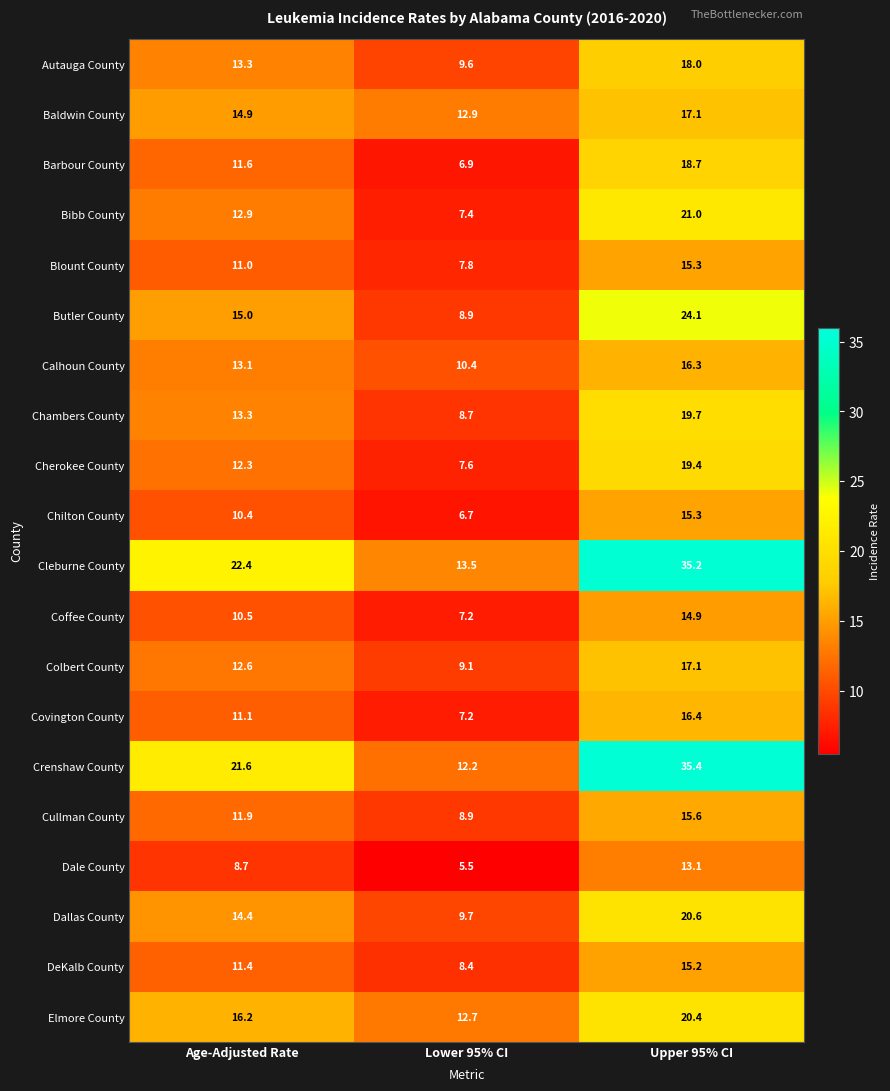

The value of DeKalb County at Lower 95% CI is 4.0. True or false?

False